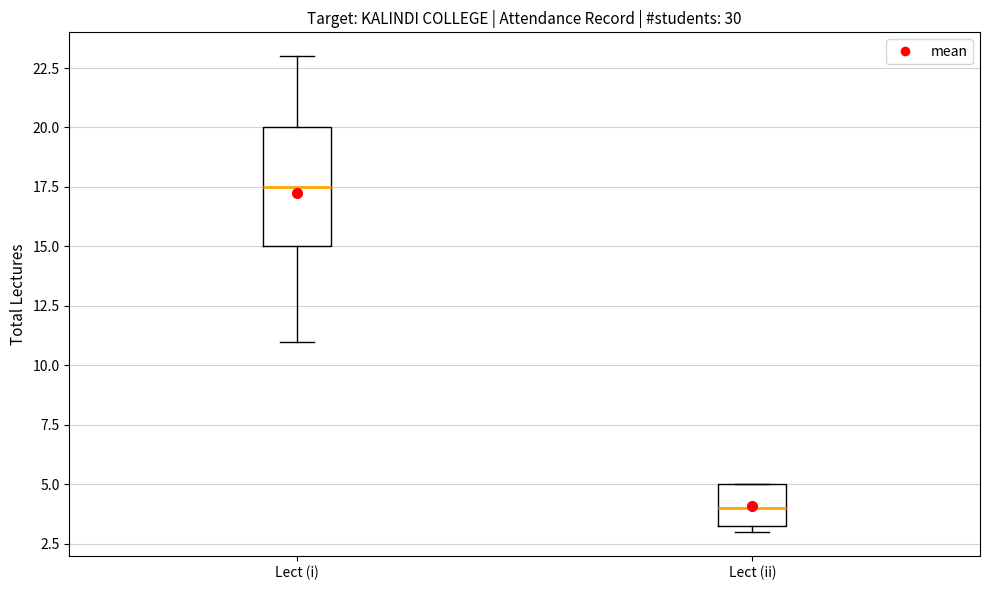

Reading left to right, transcribe this box plot: for each box, give where its median line is, the range the box spans, and where its two whiskers end, as read against the y-axis. The values are not printed on the chart, so give them approximately, as read against the axis.

Lect (i): median 17.5, box 15.0 to 20.0, whiskers 11.0 to 23.0
Lect (ii): median 4.0, box 3.5 to 5.0, whiskers 3.0 to 5.0